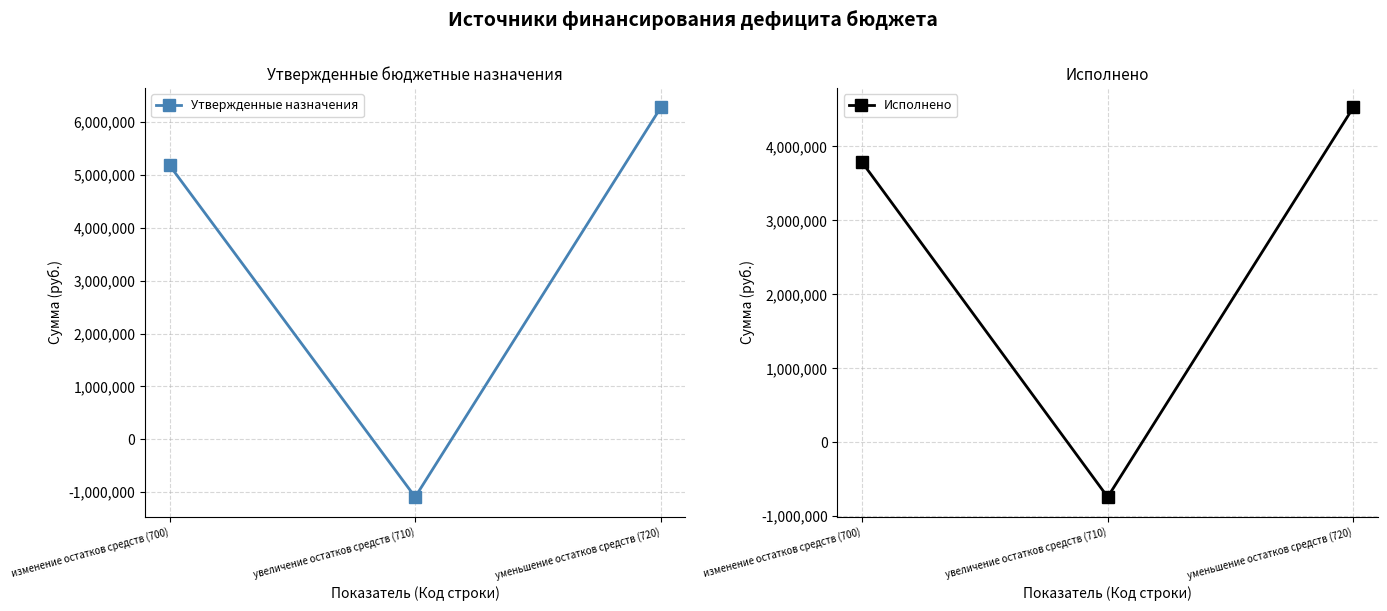

Count the number of categories in the chart.

3